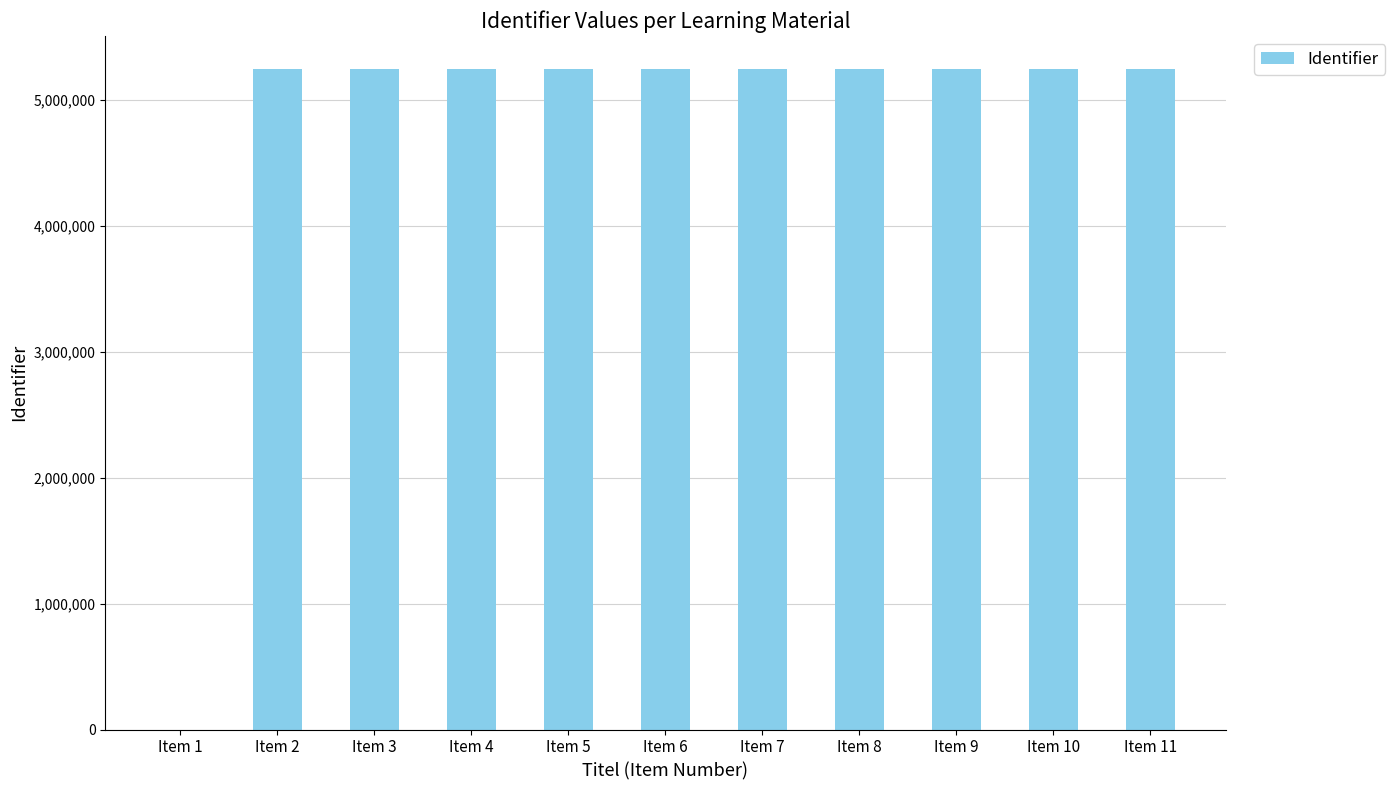

What is the sum of all values?

52451180